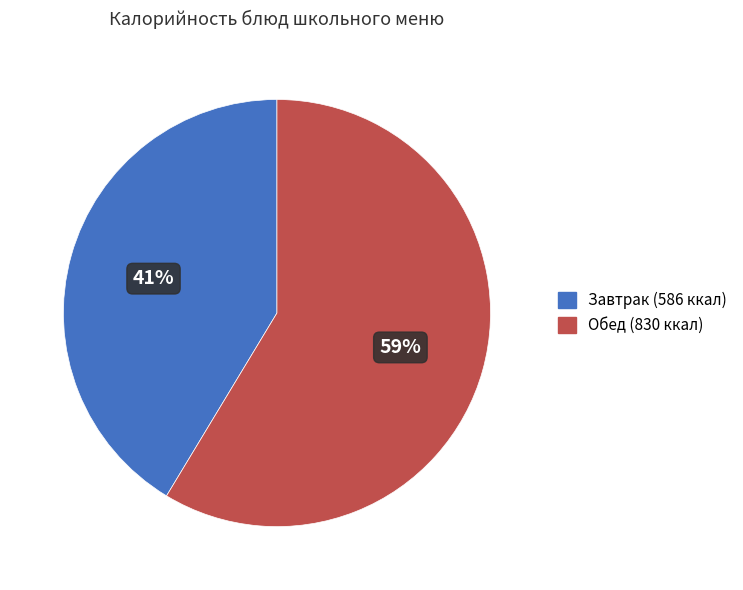

Does any single category account for the majority?

Yes